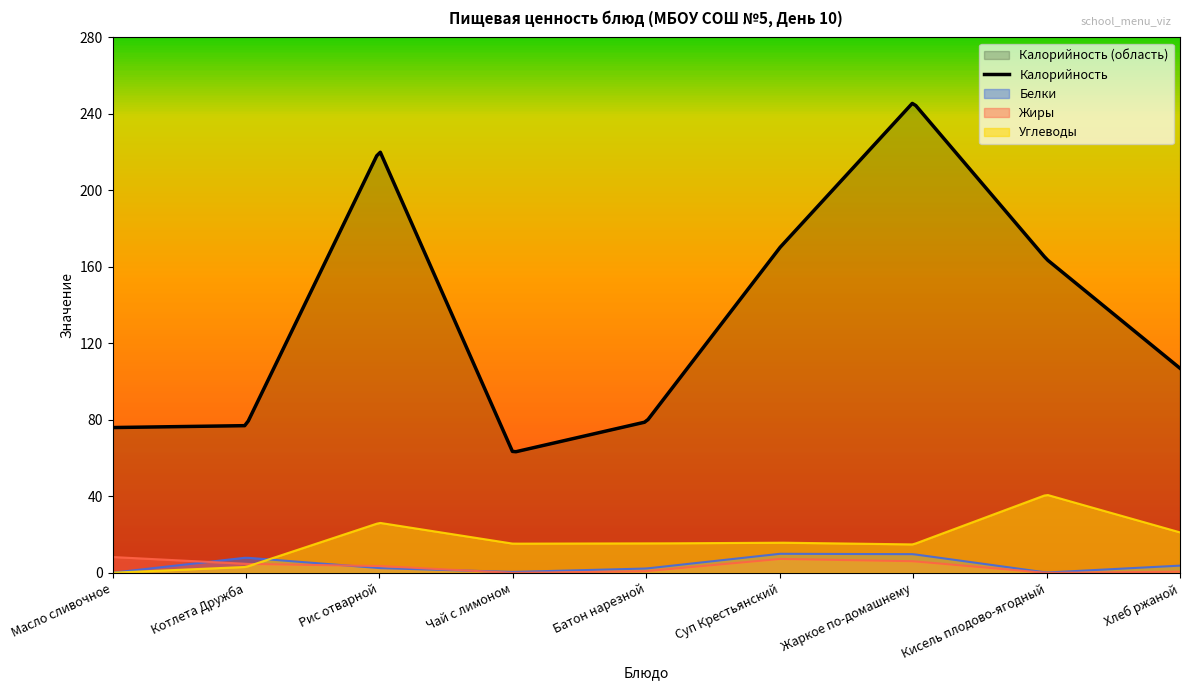

True or false: Калорийность has a value of 164.0 at Кисель плодово-ягодный.

True